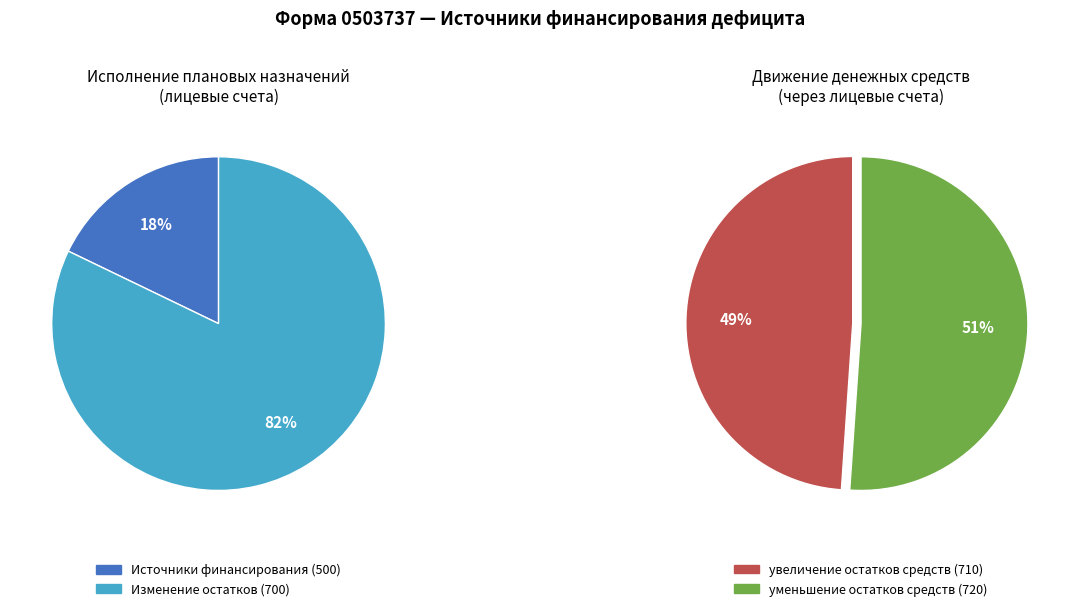

The 620 slice represents 0% of the pie. True or false?

True